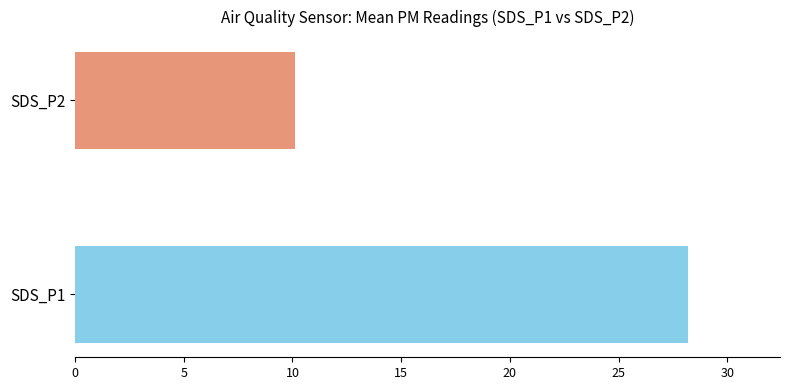

At 3, list the series in order from smallest to largest.

SDS_P2, SDS_P1